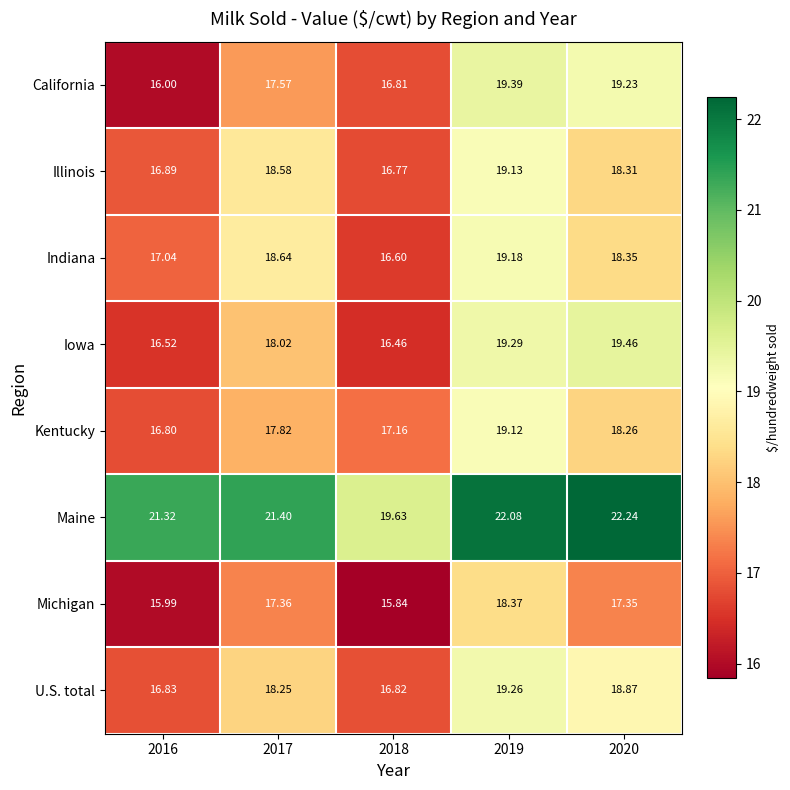

Is the value of U.S. total at 2016 greater than the value of California at 2018?

Yes